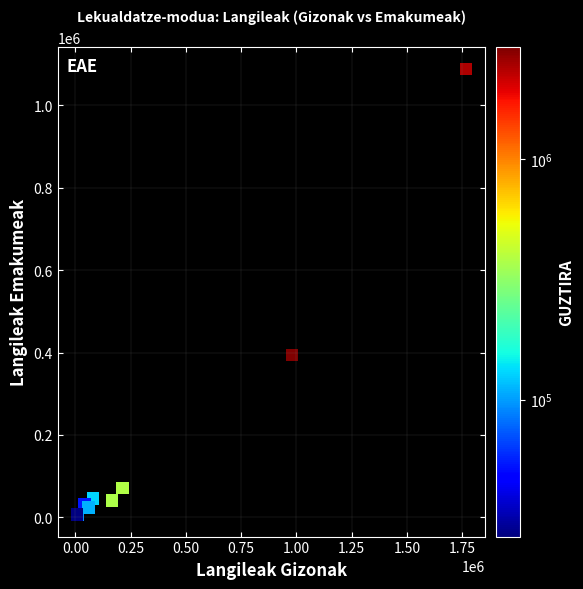

What Y value in the scatter plot is closest to 547512?

393543